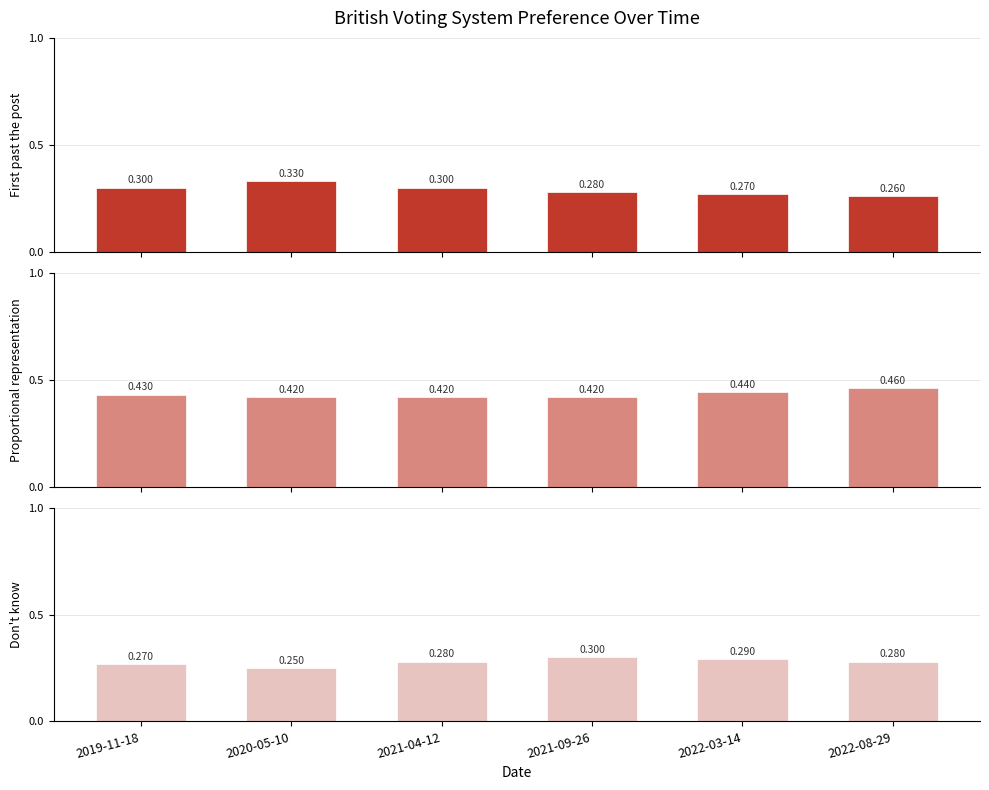

Where is First past the post nearest to the value 0?

2022-08-29